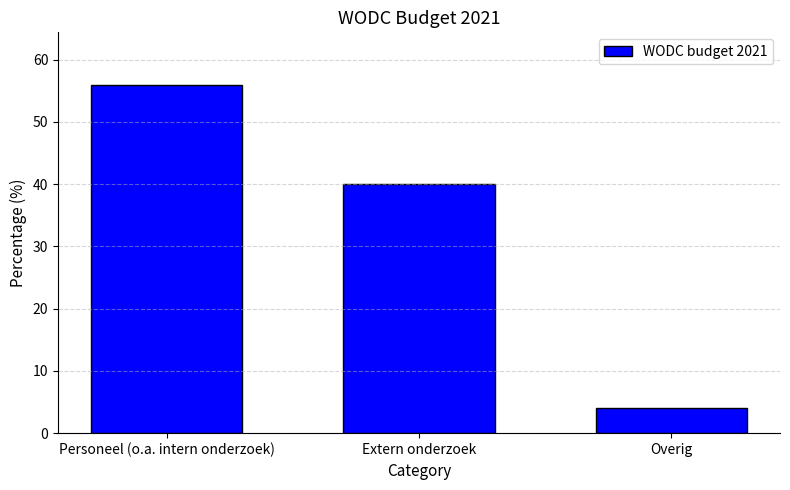

What is the sum of the values at Extern onderzoek and Overig?

44